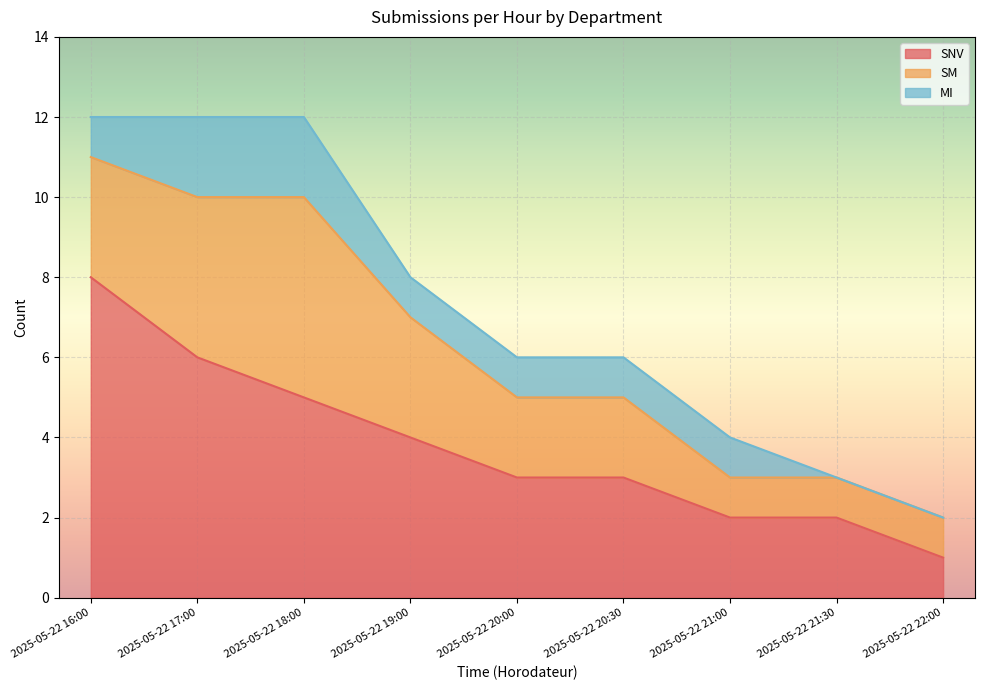

How many data points in SNV are above 3?

4